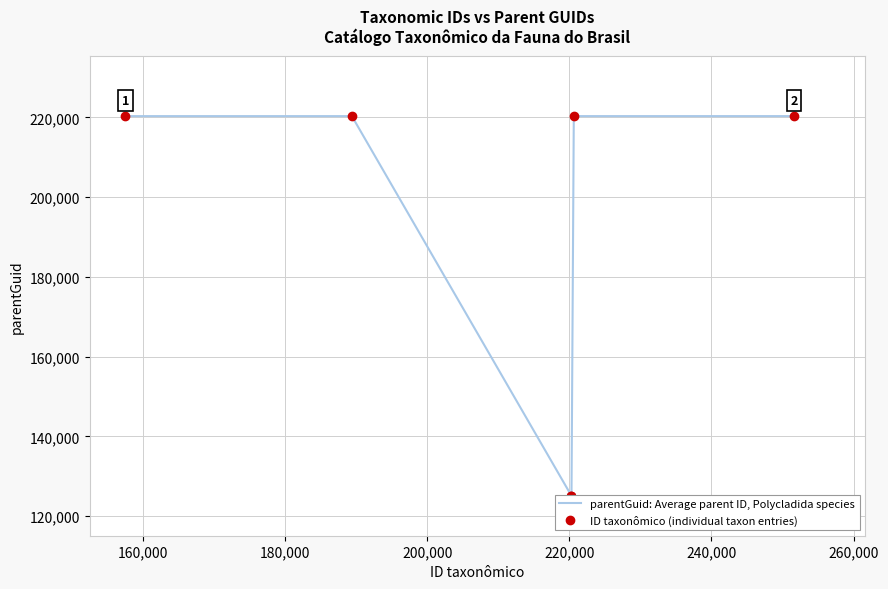

Rank the series at 200,000 from highest to lowest value.

parentGuid: Average parent ID, Polycladida species, ID taxonômico (individual taxon entries)